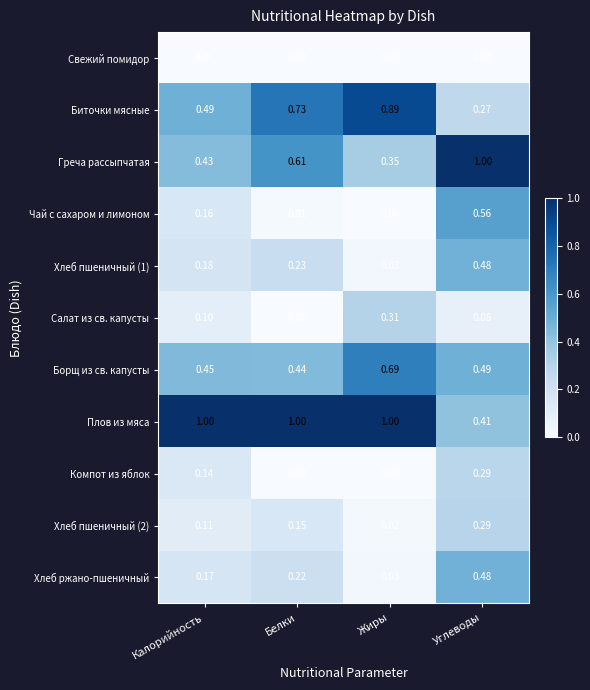

Rank the categories by Борщ из св. капусты value from lowest to highest.

Белки, Калорийность, Углеводы, Жиры